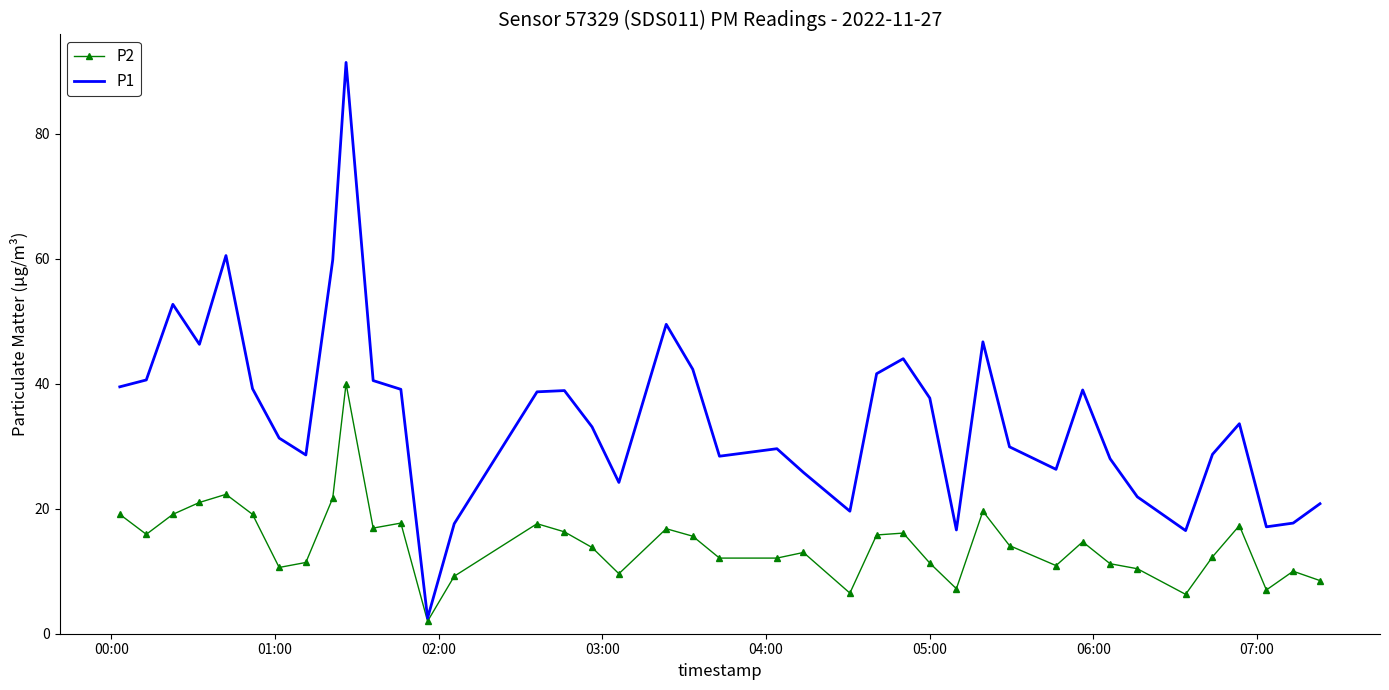

Rank the series by their average value, from highest to lowest.

P1, P2